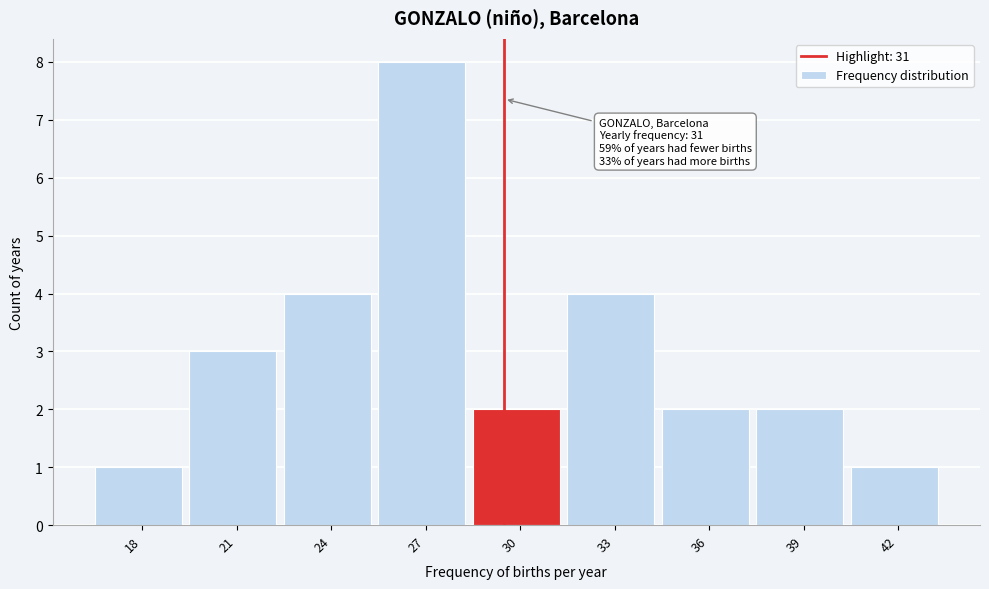

Reading left to right, extract all data points from this chart.

1	3	4	8	2	4	2	2	1